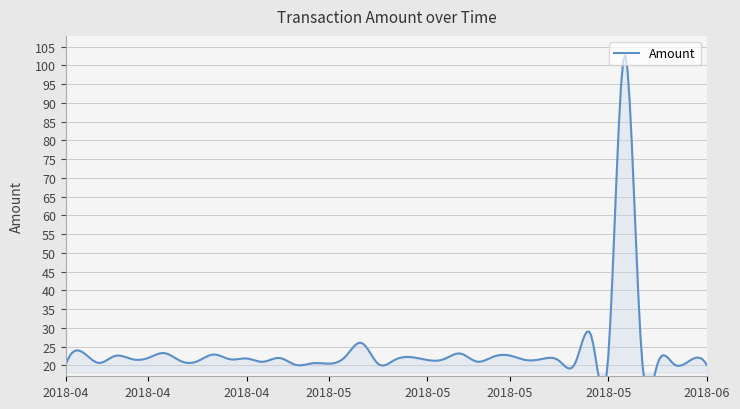

The value at 2018-04-18 is 21.1. True or false?

True